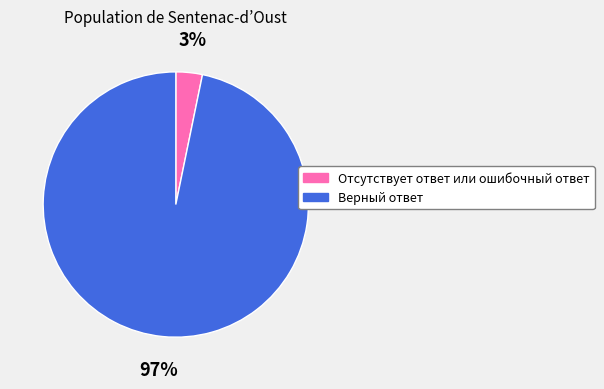

To the nearest percent, what portion does Верный ответ represent?

97%